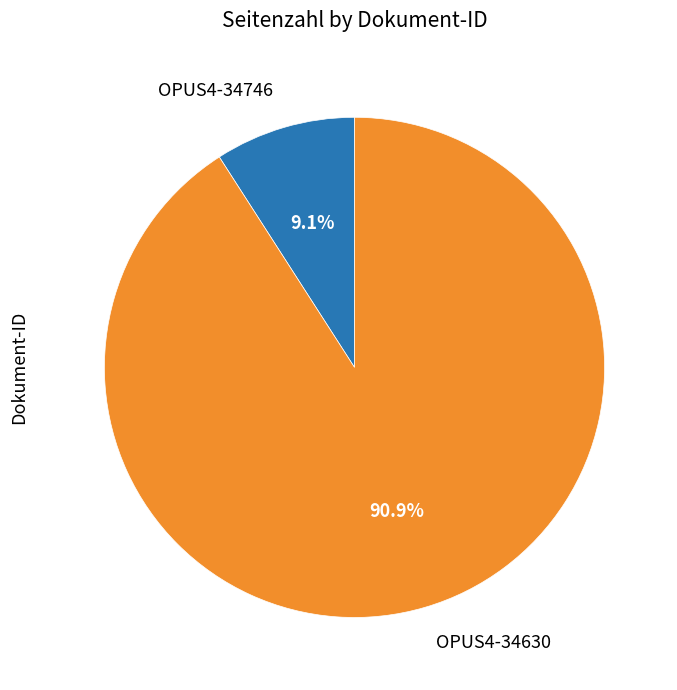

How many segments does this pie chart have?

2